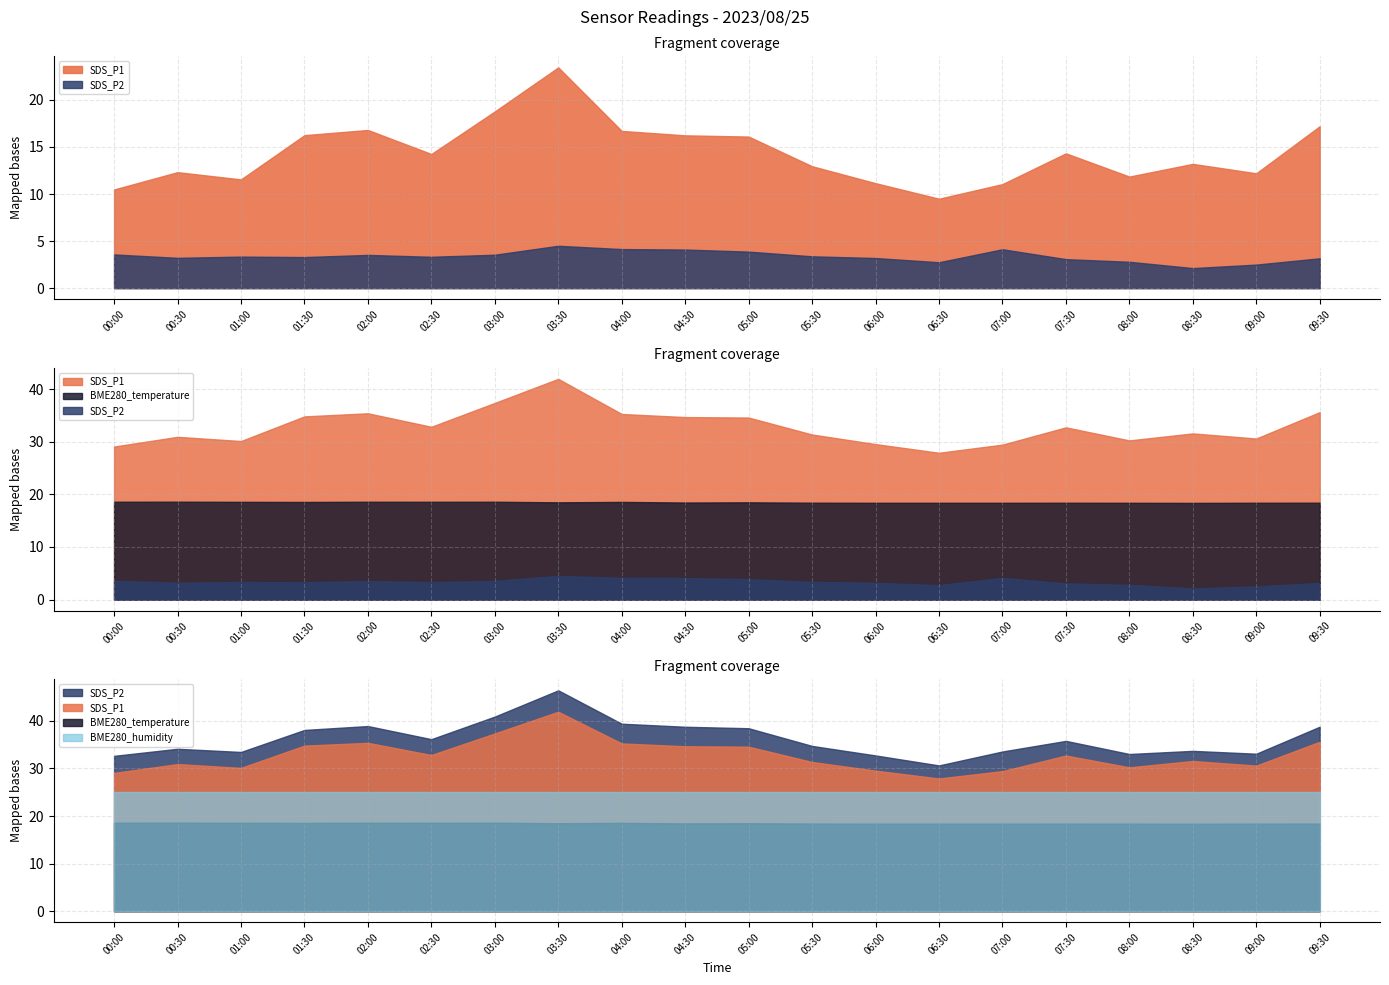

At which category is the sum across all series the highest?

03:30